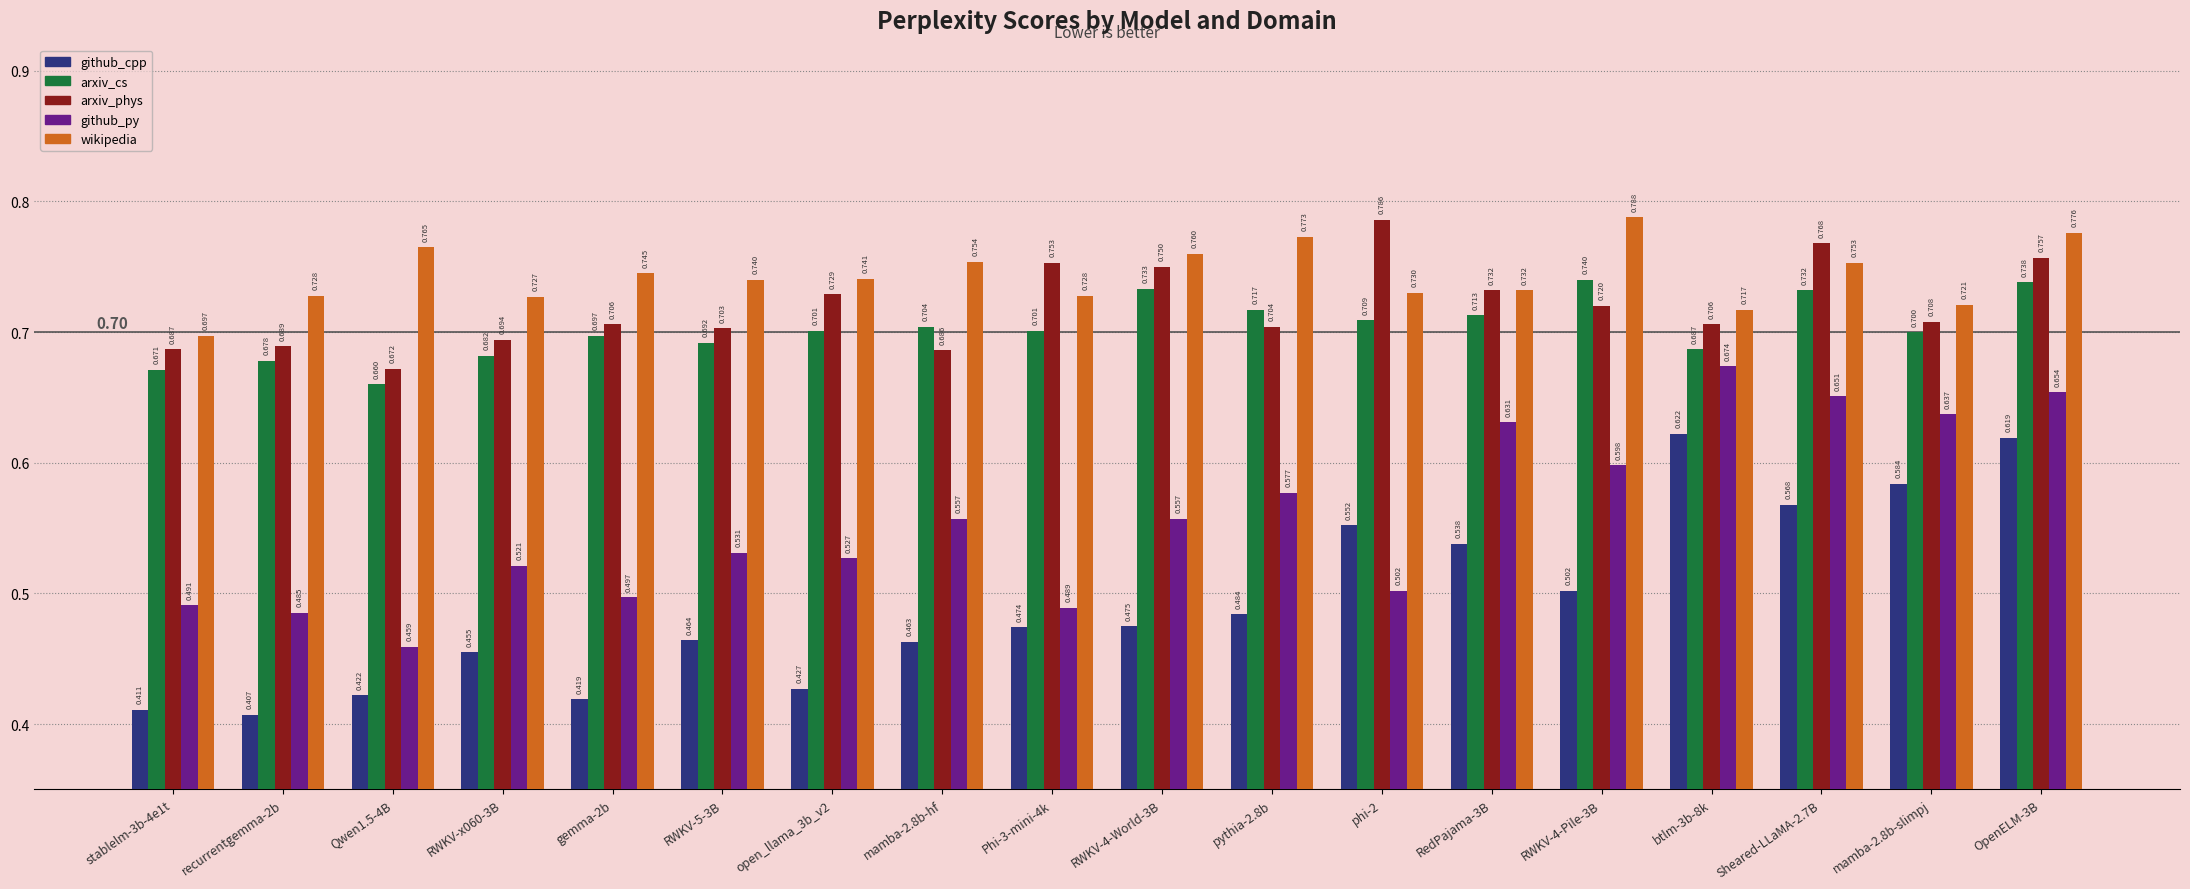

What is the label of the 14th bar from the left?

RWKV-4-Pile-3B